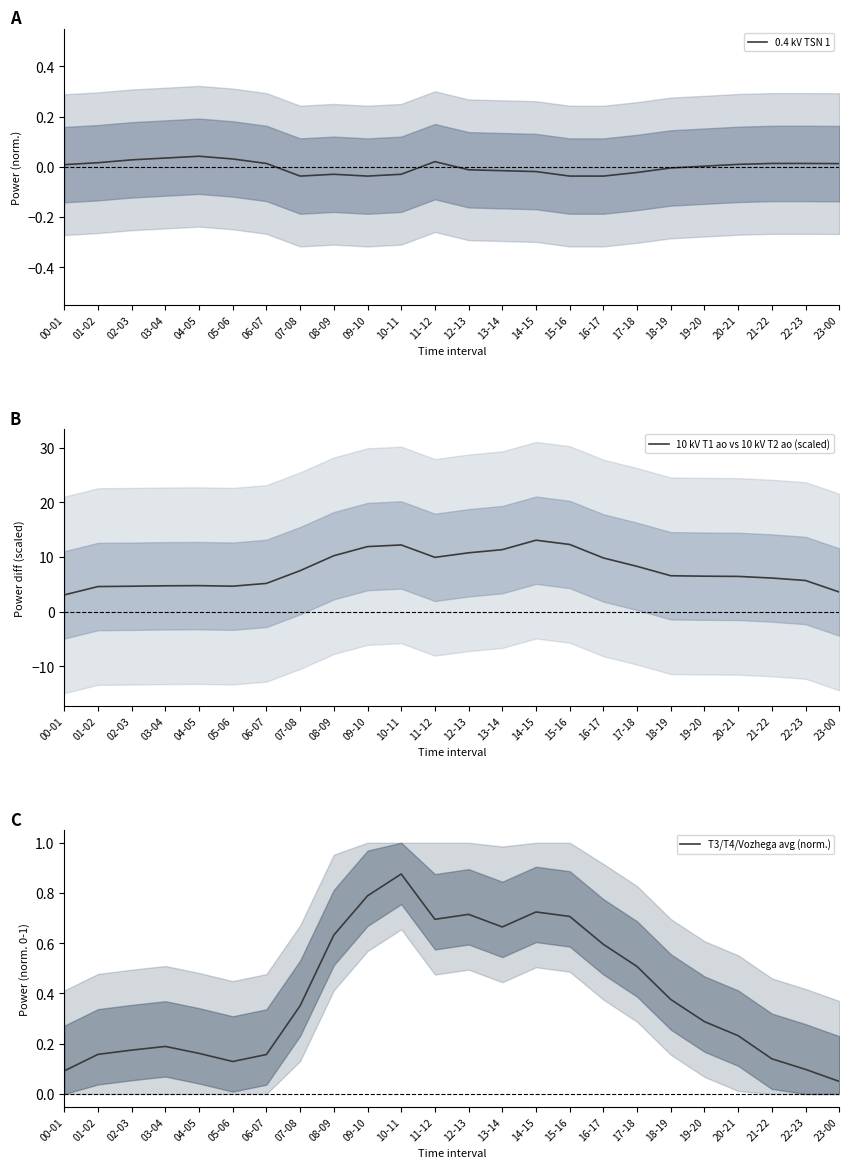

What are all the series names shown in the legend?

0.4 kV TSN 1, 10 kV T1 ao vs 10 kV T2 ao (scaled), T3/T4/Vozhega avg (norm.)